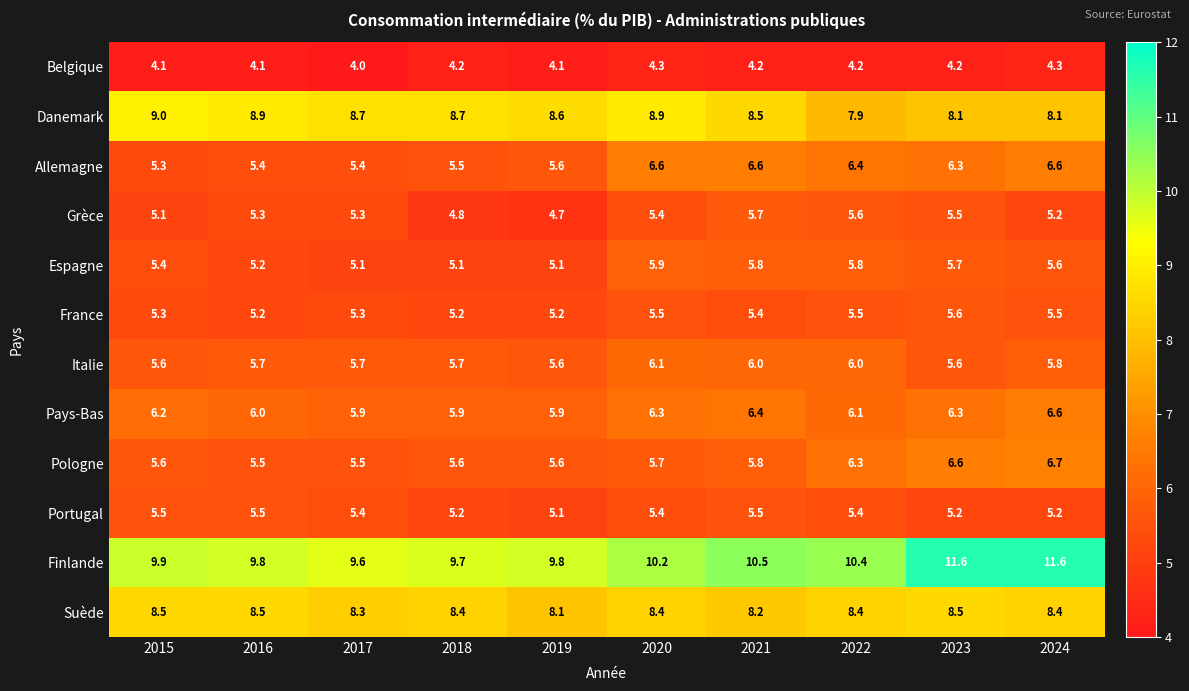

What is the difference between the second highest and minimum values in the Espagne series?

0.7